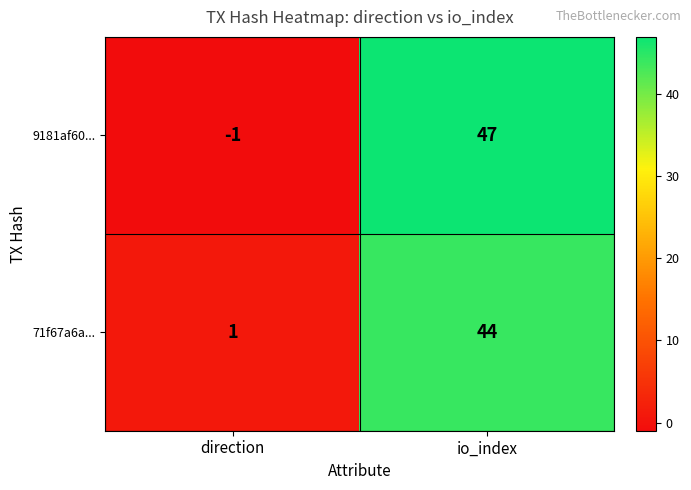

What is the difference between the maximum and minimum values in the 9181af60... series?

48